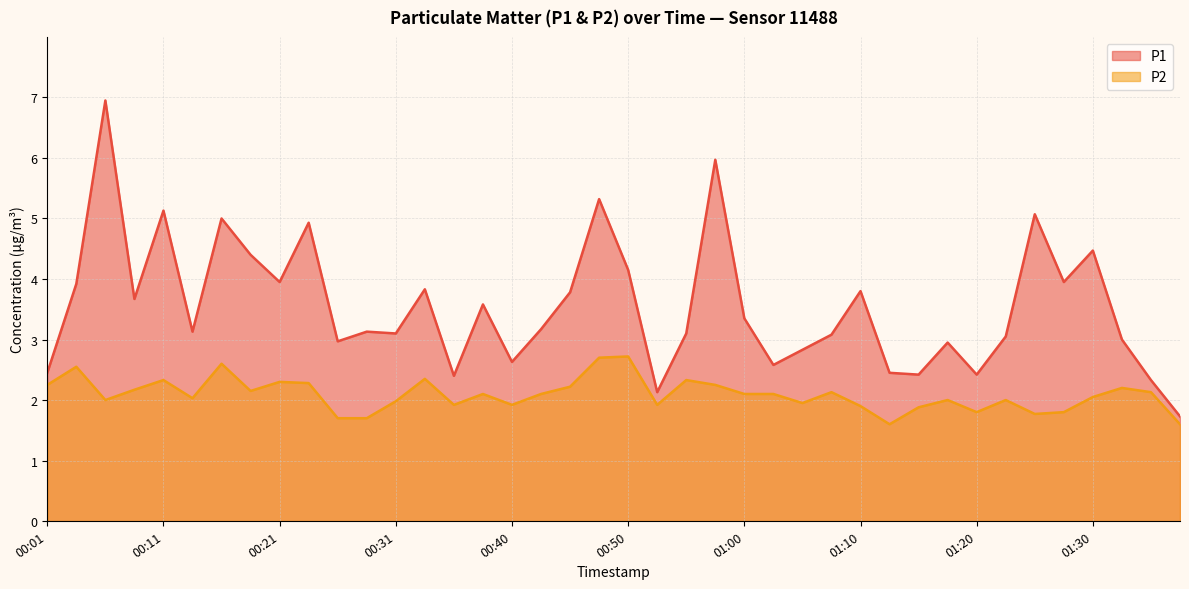

What is the minimum value shown in the chart?

1.6